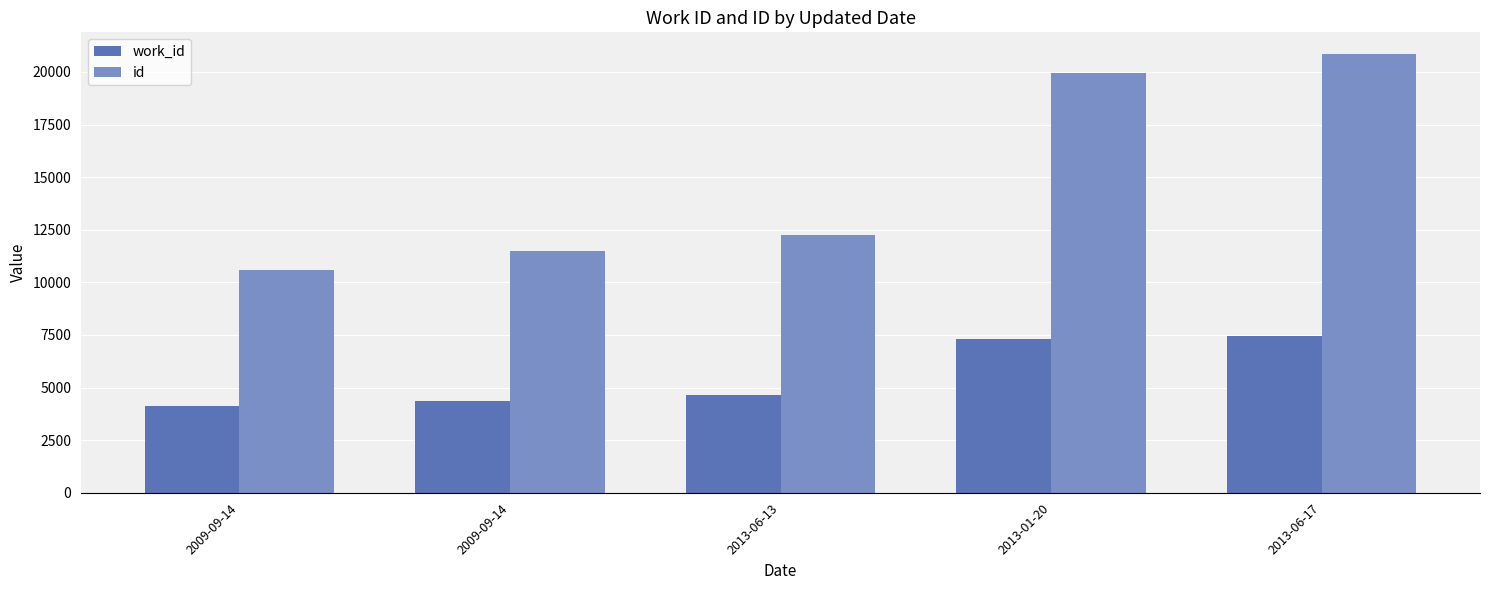

What are all the series names shown in the legend?

work_id, id